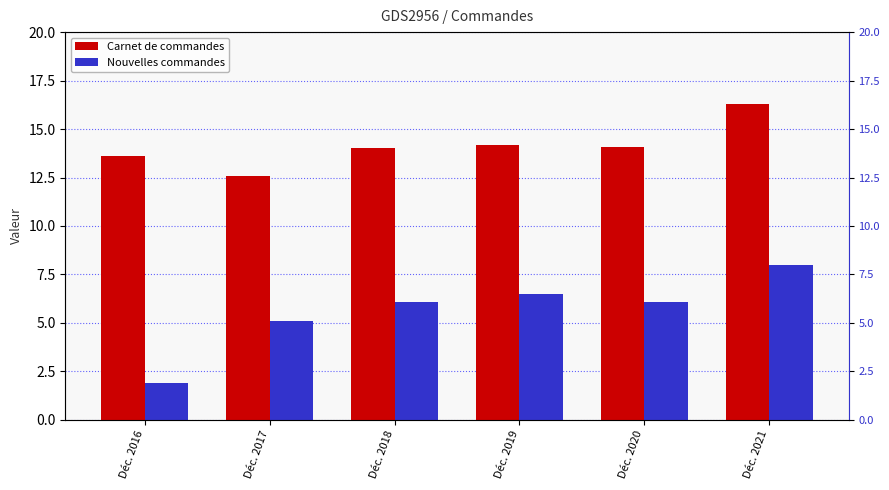

How many bars are there in each group?

2